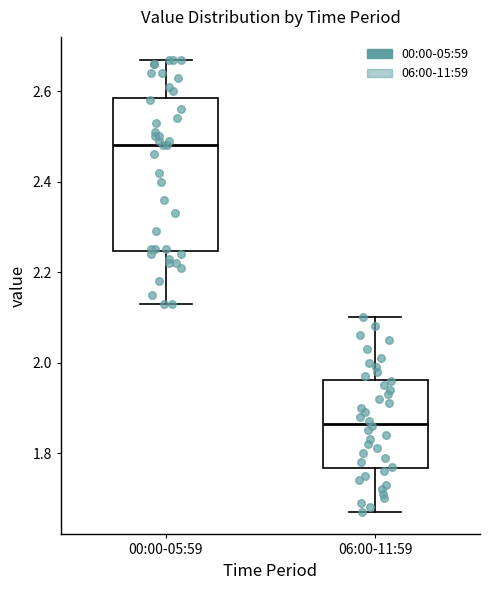

Which box has the highest median line?

00:00-05:59